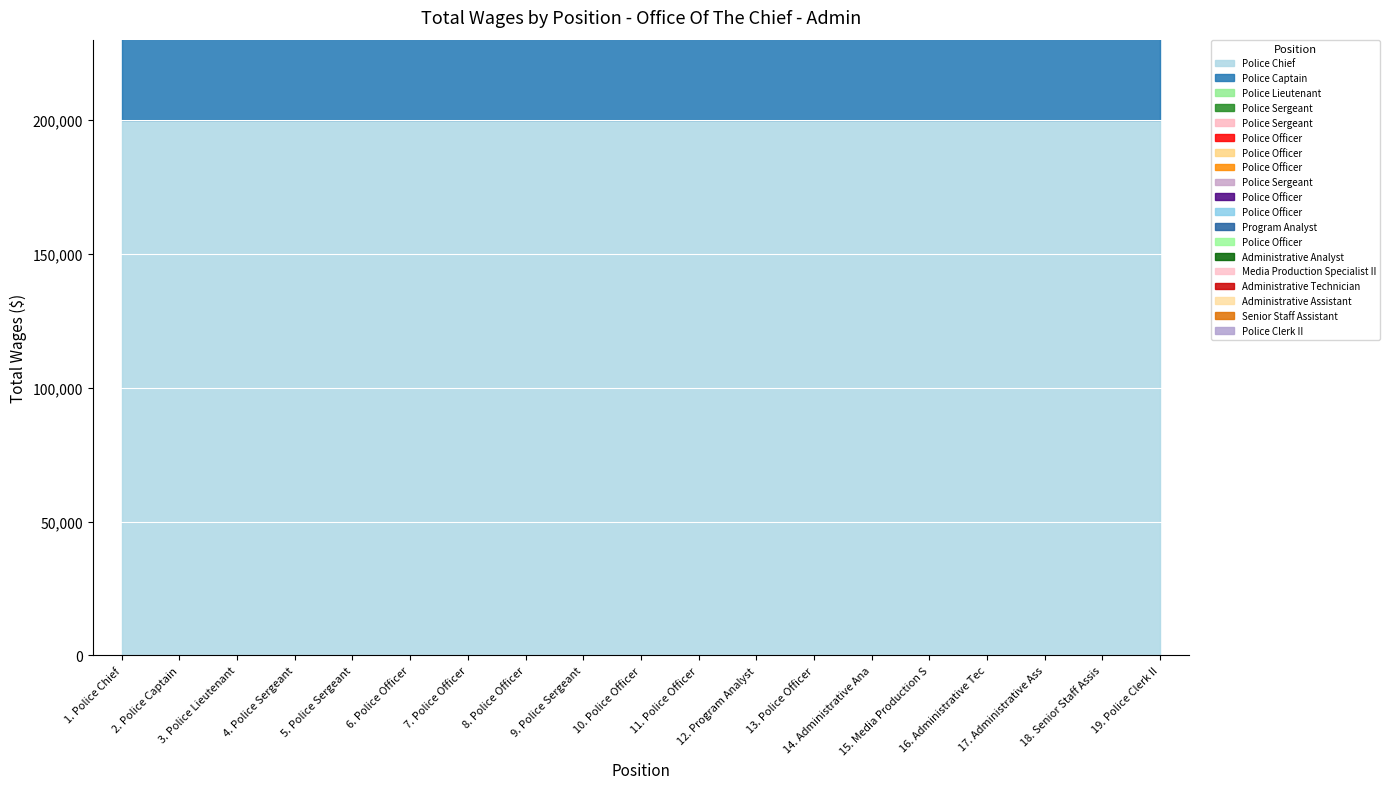

List the labels in order of value, smallest first.

Police Clerk II, Senior Staff Assistant, Administrative Assistant, Administrative Technician, Media Production Specialist II, Administrative Analyst, Police Officer, Program Analyst, Police Officer, Police Officer, Police Sergeant, Police Officer, Police Officer, Police Officer, Police Sergeant, Police Sergeant, Police Lieutenant, Police Captain, Police Chief